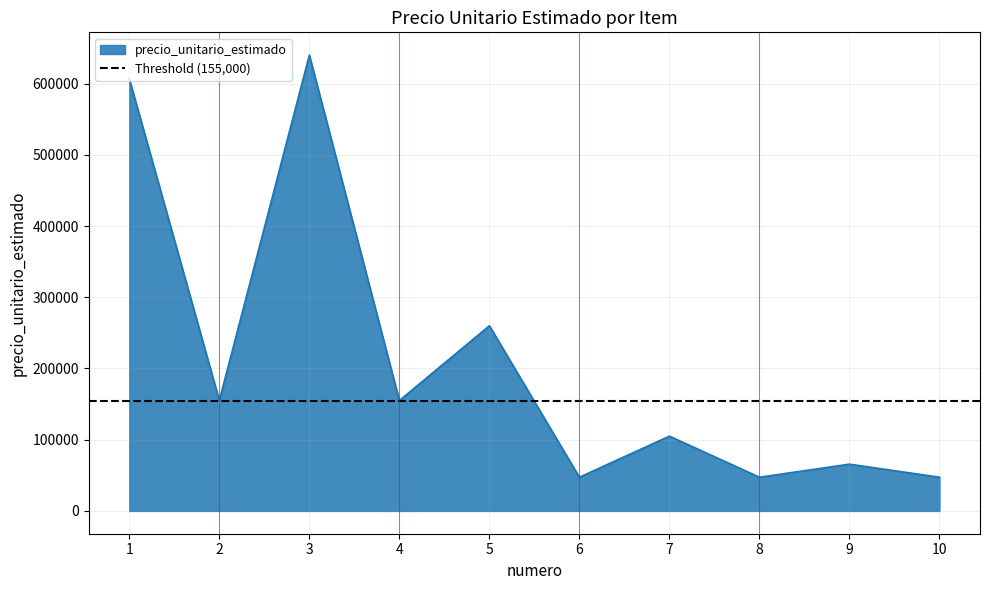

List the labels in order of value, smallest first.

6, 8, 10, 9, 7, 2, 4, 5, 1, 3